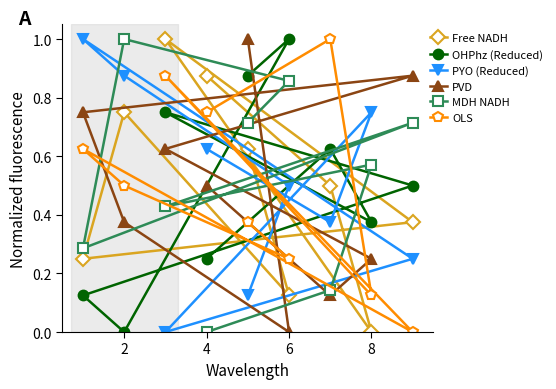

Rank the series at 2 from highest to lowest value.

MDH NADH, PYO (Reduced), Free NADH, OLS, PVD, OHPhz (Reduced)